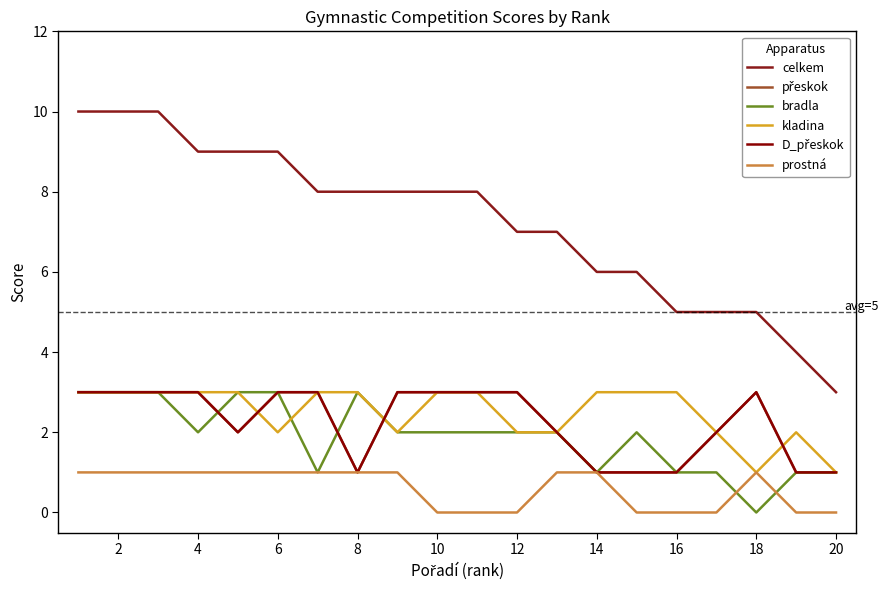

Which series has the widest spread of values?

celkem